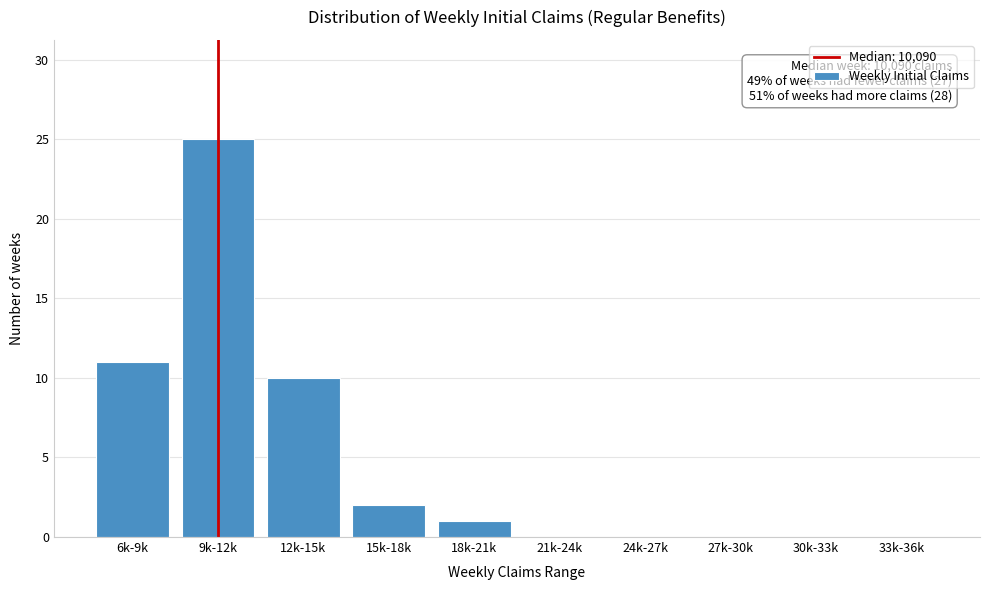

Reading left to right, transcribe all the data shown in this chart.

6k-9k=11	9k-12k=25	12k-15k=10	15k-18k=2	18k-21k=1	21k-24k=0	24k-27k=0	27k-30k=0	30k-33k=0	33k-36k=0